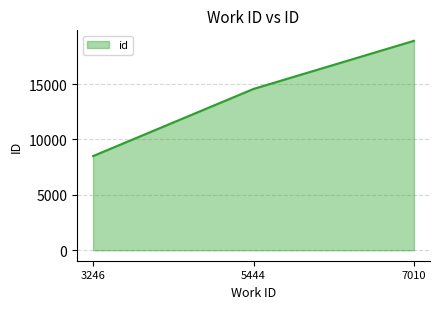

How many values are below 14559?

1